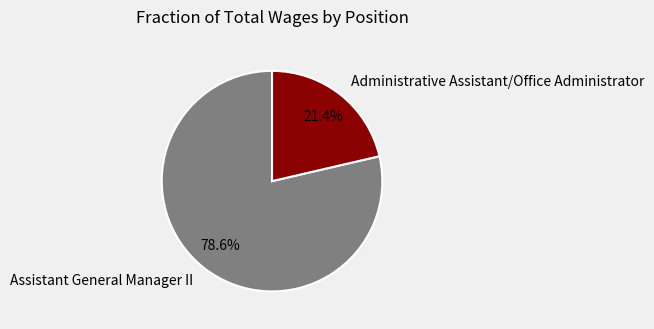

To the nearest percent, what is the average slice percentage?

50%